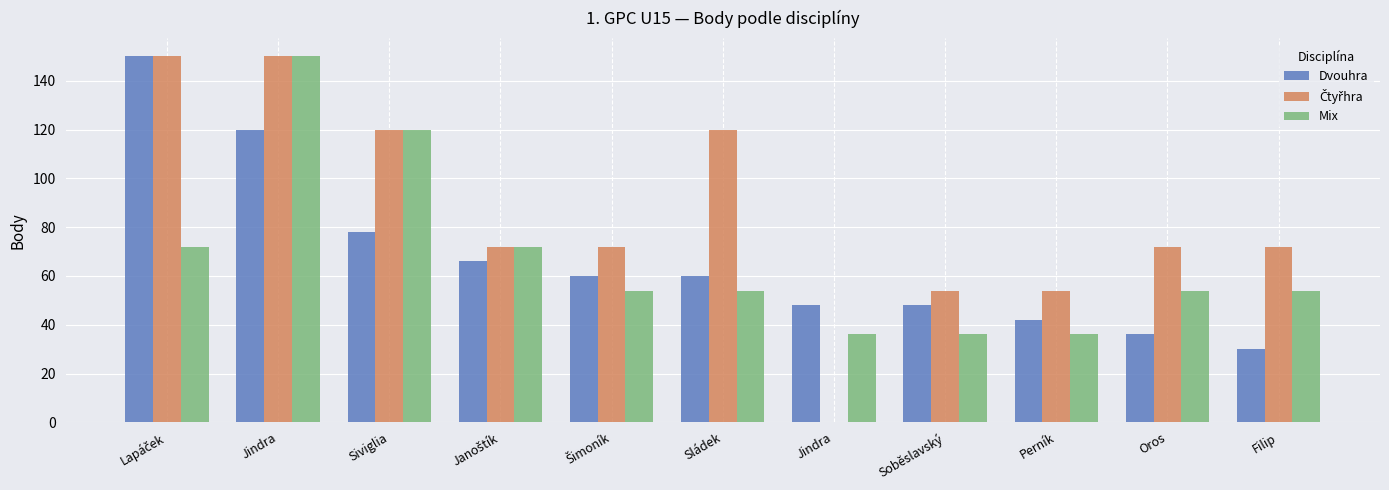

Which has a higher value, Šimoník or Soběslavský?

Šimoník